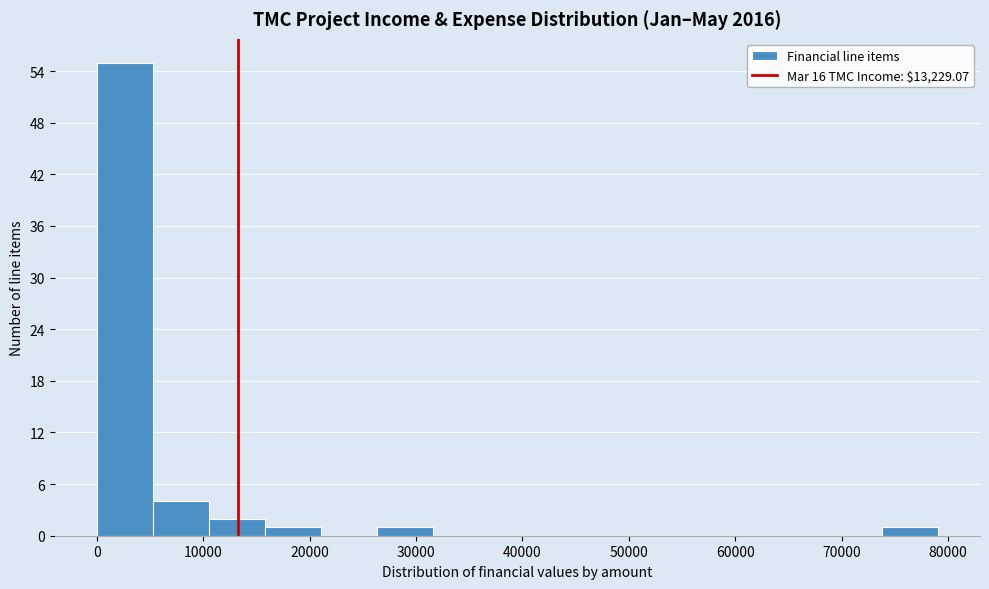

Which range on the x-axis has the tallest bar?

0 to 5000